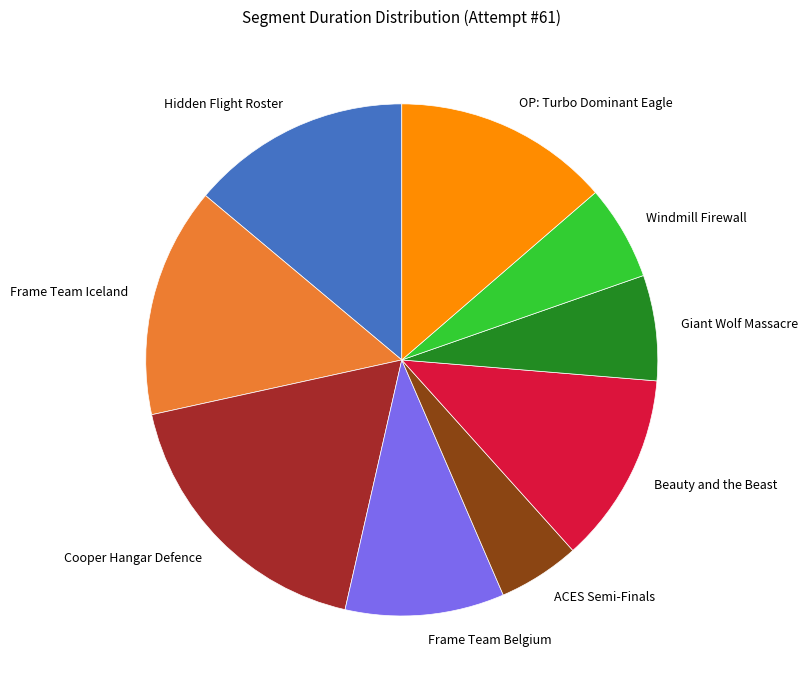

True or false: Hidden Flight Roster accounts for 14% of the total.

True